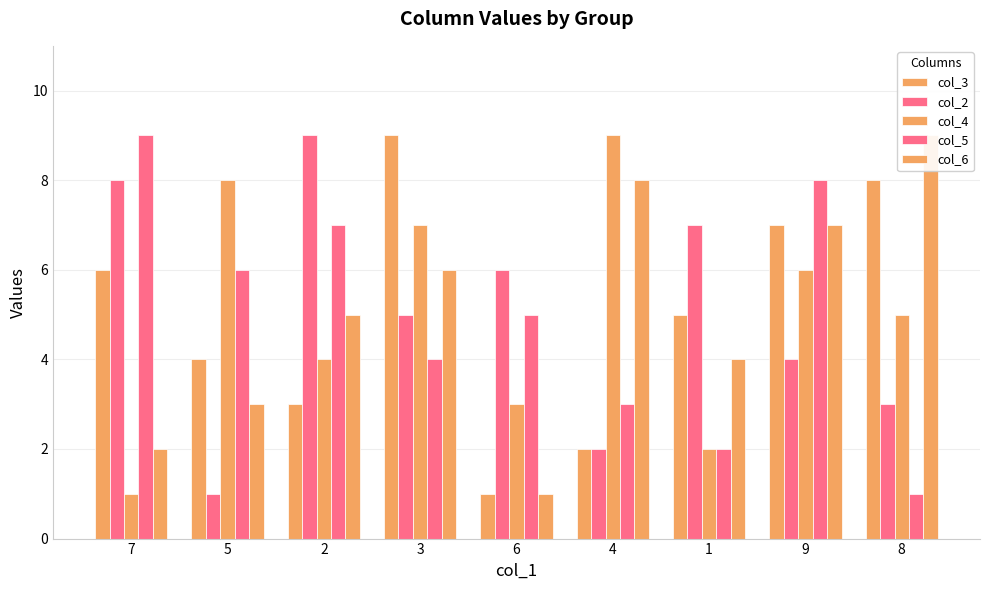

The value of col_5 at 9 is 8. True or false?

True